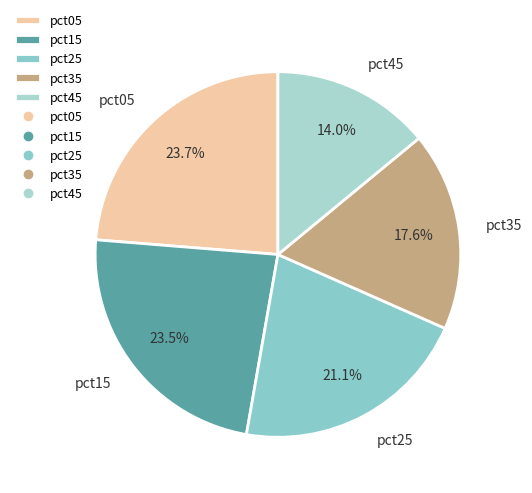

How much of the chart is everything except pct45?

86.0%